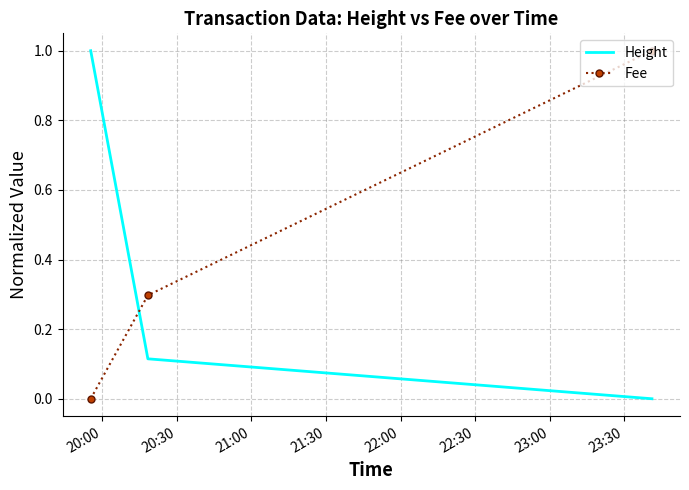

List the series in order of their overall mean, highest first.

Fee, Height